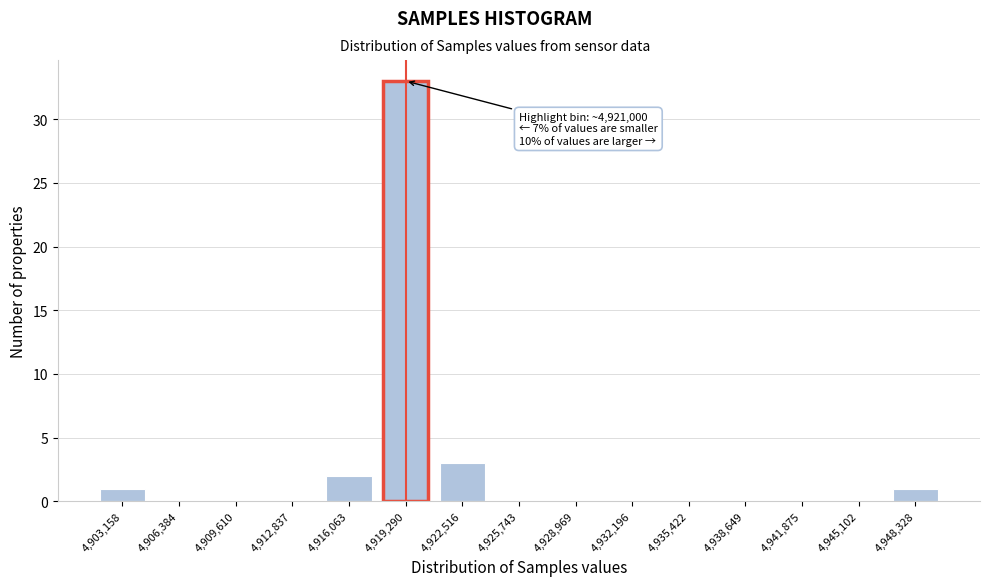

Reading right to left, list all the values displayed in this chart.

4,948,328=1	4,945,102=0	4,941,875=0	4,938,649=0	4,935,422=0	4,932,196=0	4,928,969=0	4,925,743=0	4,922,516=3	4,919,290=33	4,916,063=2	4,912,837=0	4,909,610=0	4,906,384=0	4,903,158=1